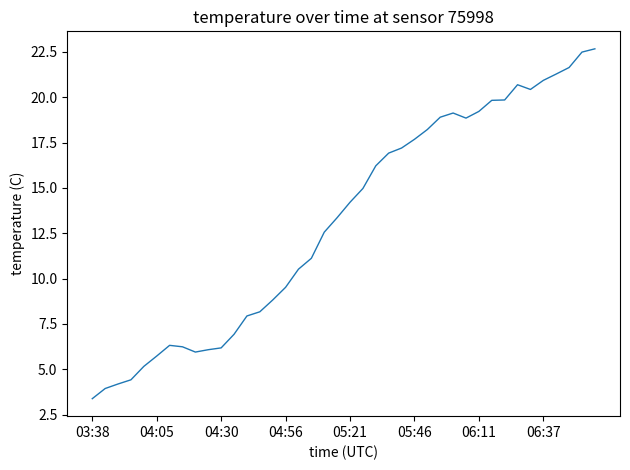

What is the difference between the maximum and minimum values?

19.3